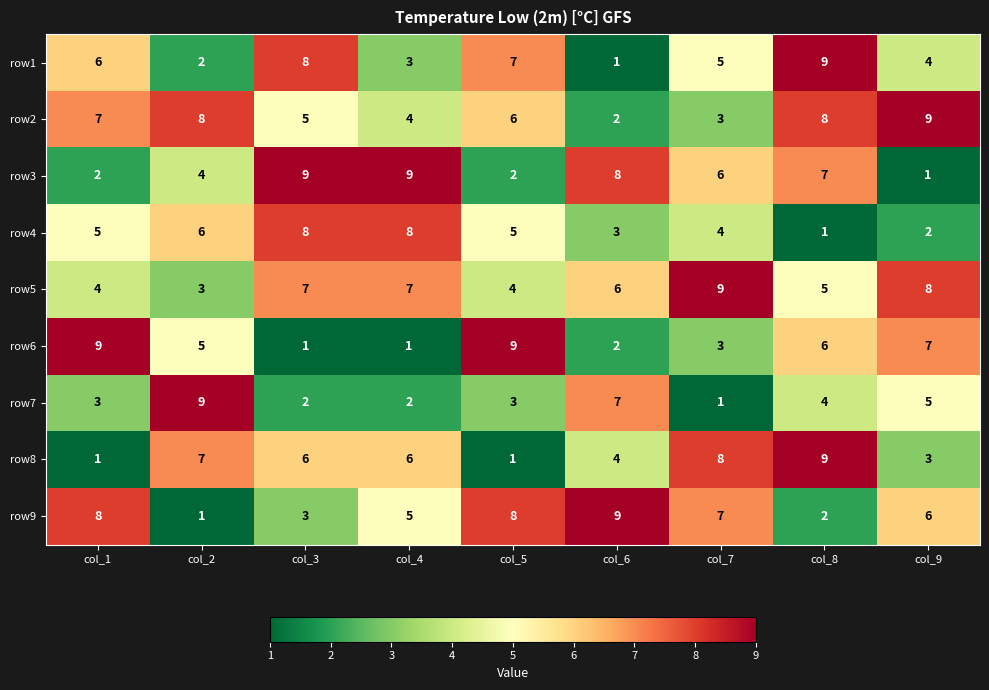

At which category is the sum across all series the highest?

col_8